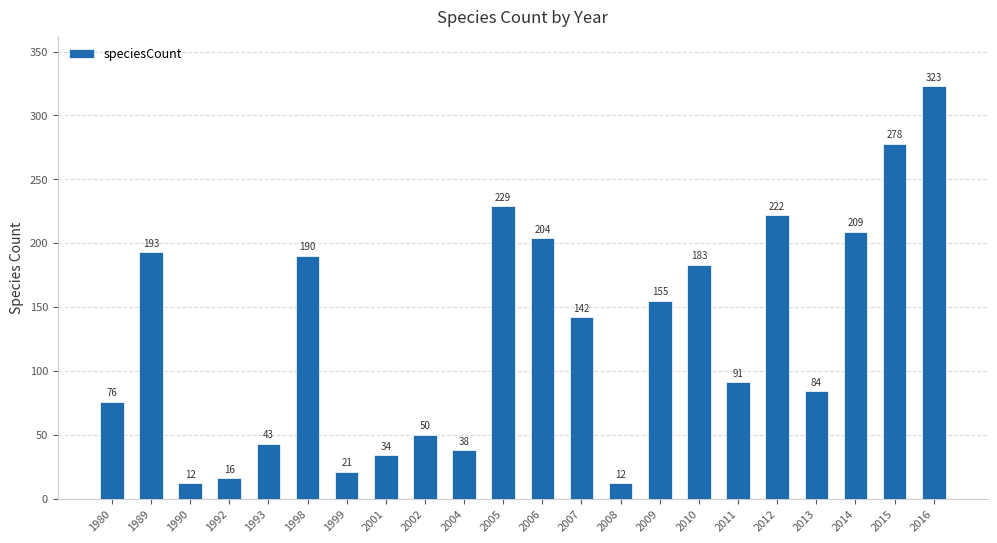

Which has a higher value, 2010 or 2009?

2010